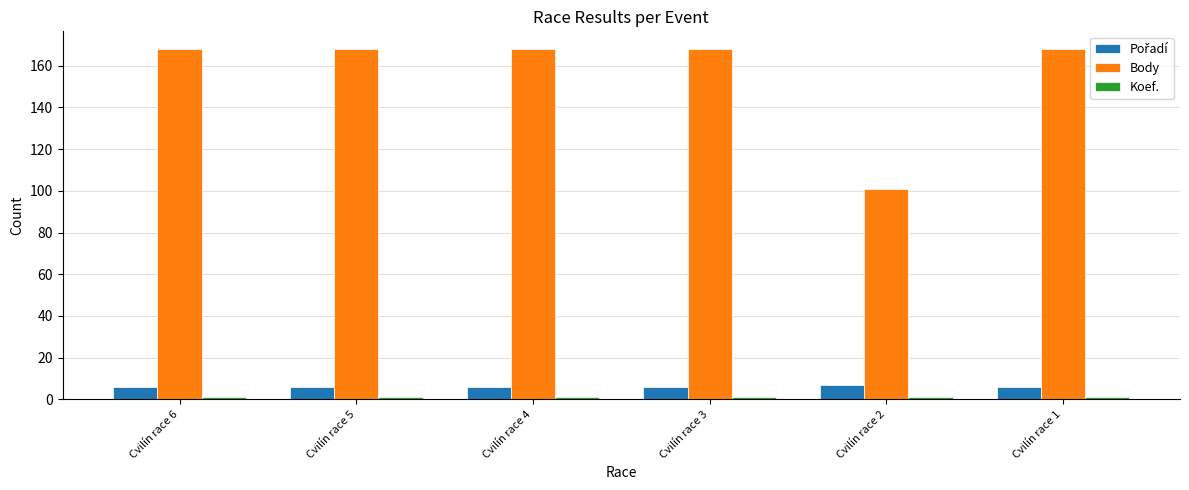

The Body series shows 168 at Cvilín race 1. True or false?

True